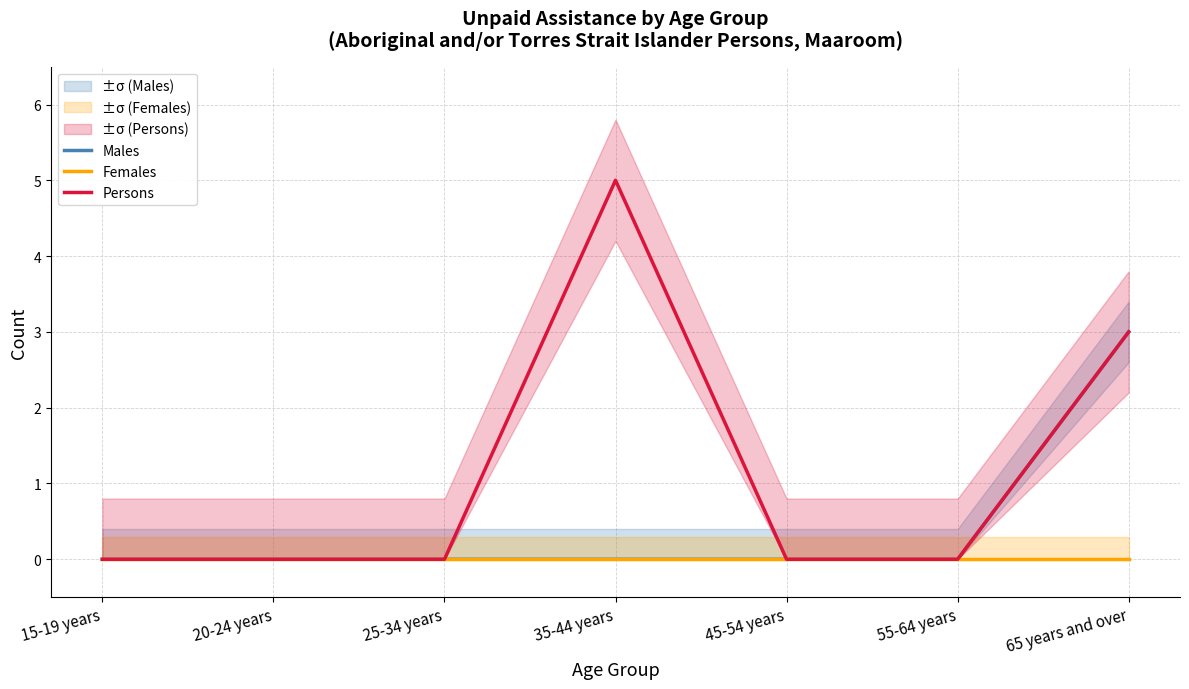

True or false: Males and Females intersect in this chart.

False